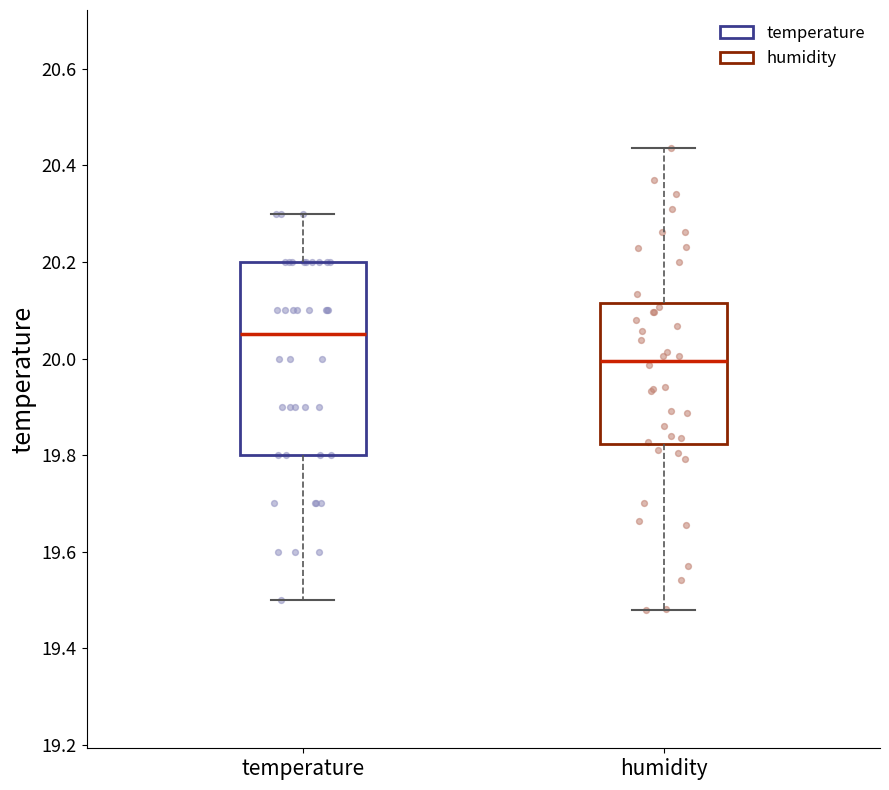

Reading left to right, transcribe this box plot: for each box, give where its median line is, the range the box spans, and where its two whiskers end, as read against the y-axis. The values are not printed on the chart, so give them approximately, as read against the axis.

temperature: median 20.06, box 19.80 to 20.20, whiskers 19.50 to 20.30
humidity: median 20.00, box 19.82 to 20.12, whiskers 19.48 to 20.44